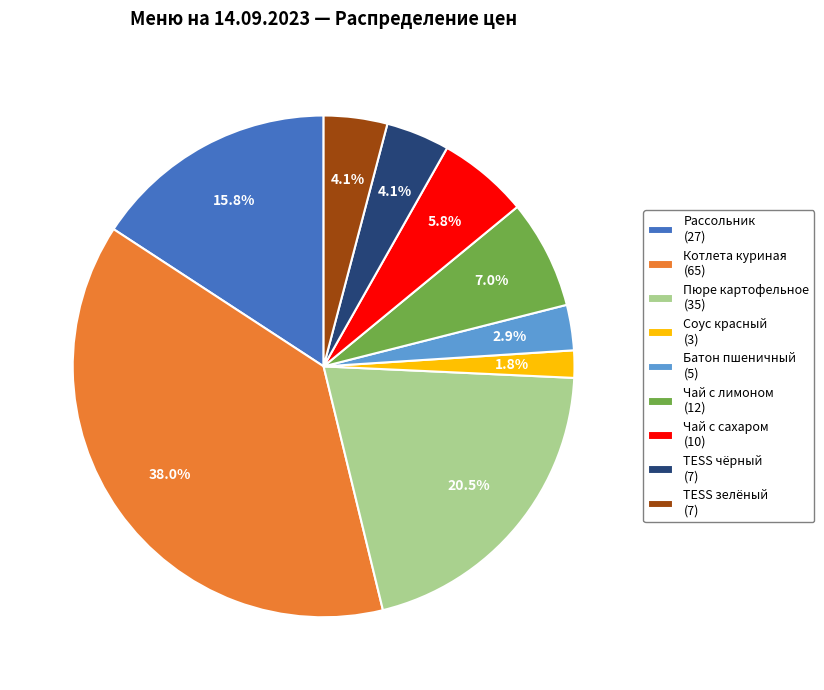

Combined, do TESS зелёный (7) and Пюре картофельное (35) account for over 50%?

No